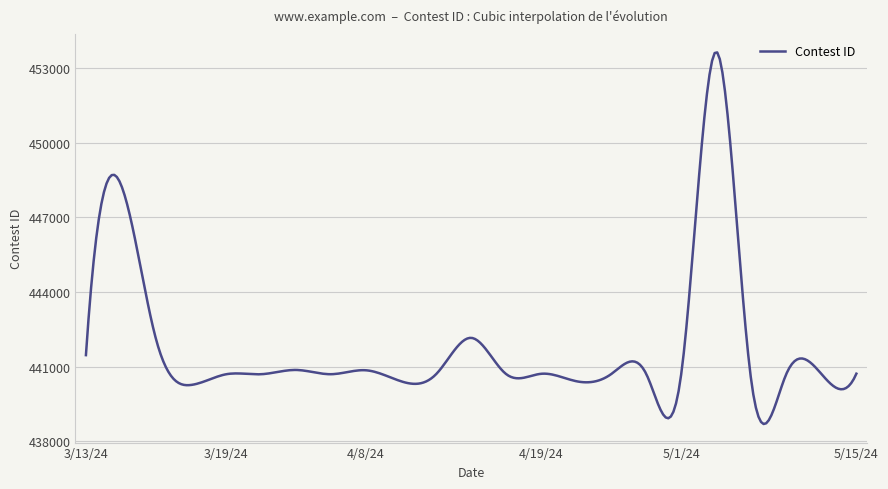

What is the greatest value displayed?

453622.6